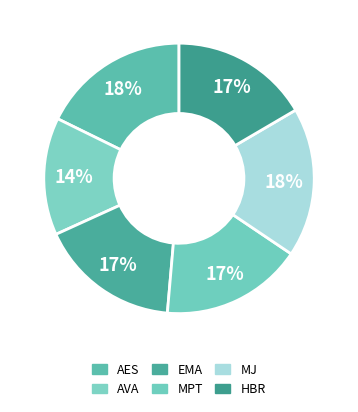

Count the number of slices in the pie.

6